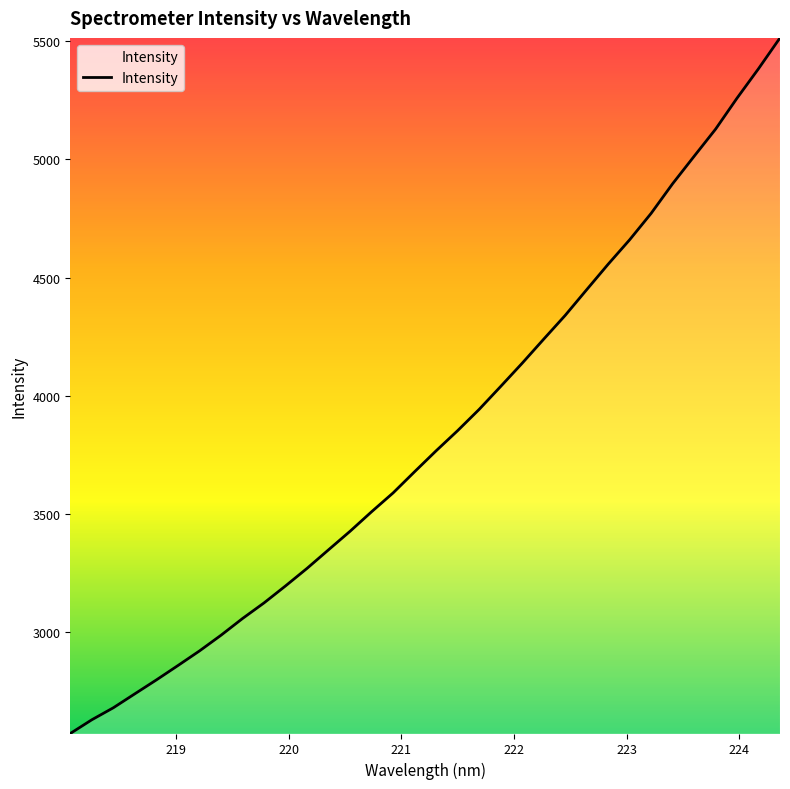

How many series are shown in this chart?

1